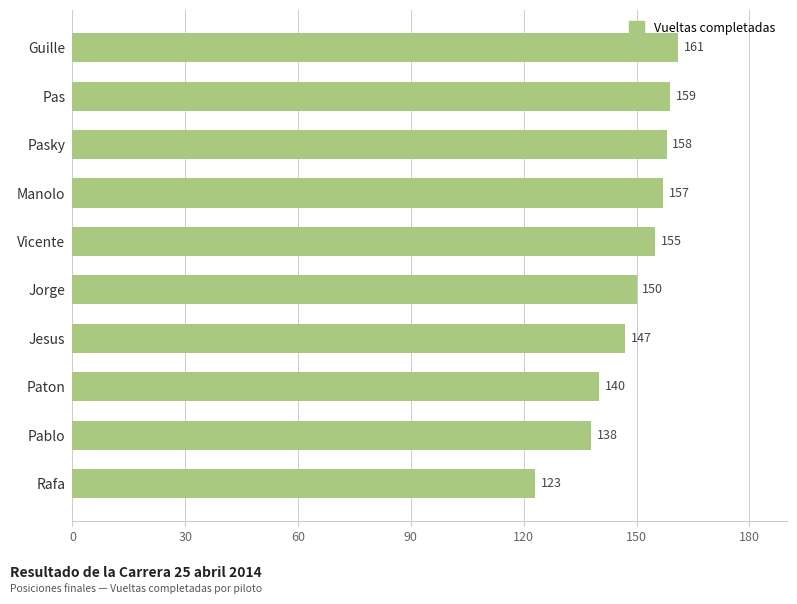

What is the smallest value displayed?

123